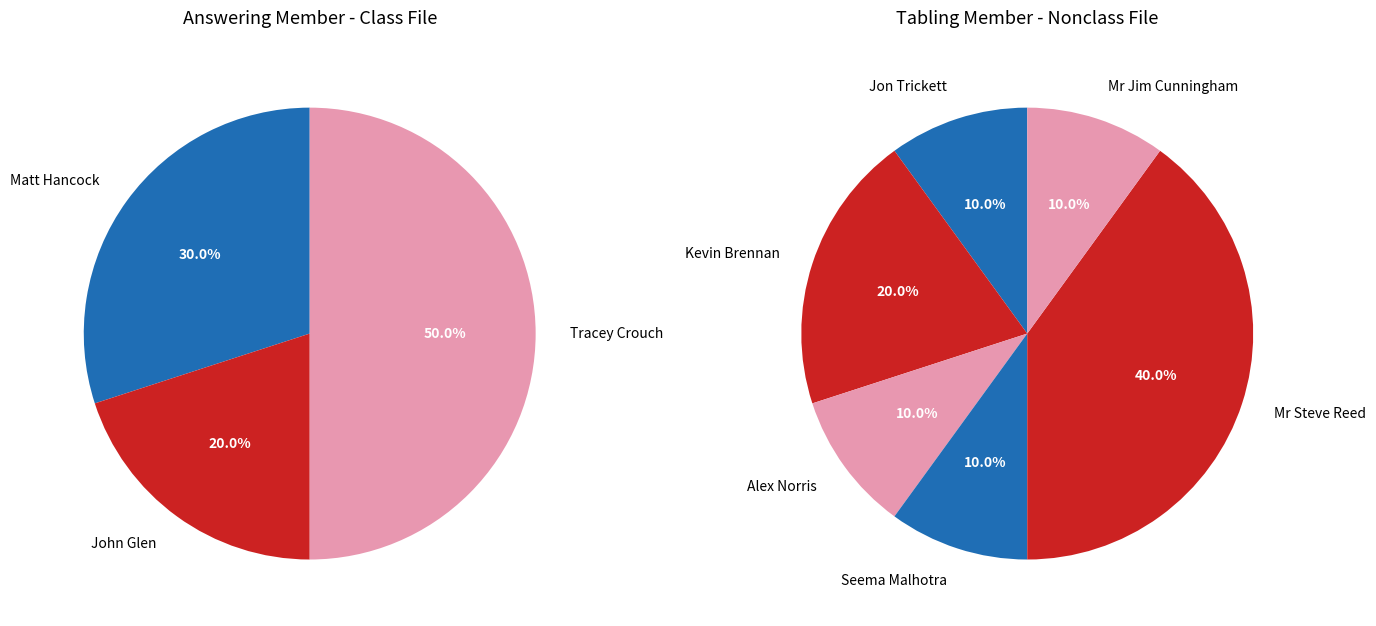

Is it true that John Glen is 17% of the pie?

False